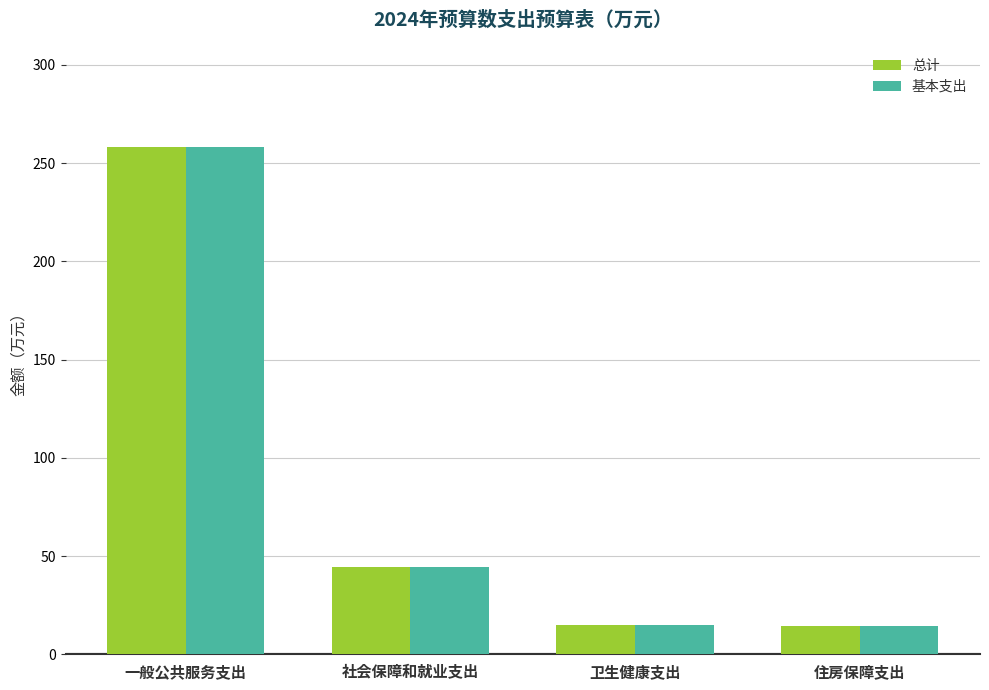

At which category is the sum across all series the highest?

一般公共服务支出